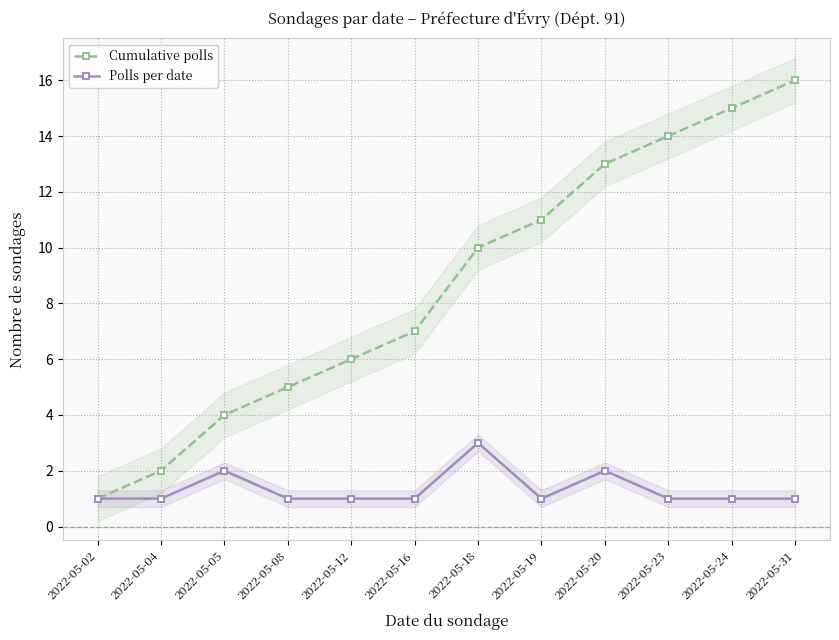

What is the total value across all series at 2022-05-23?

15